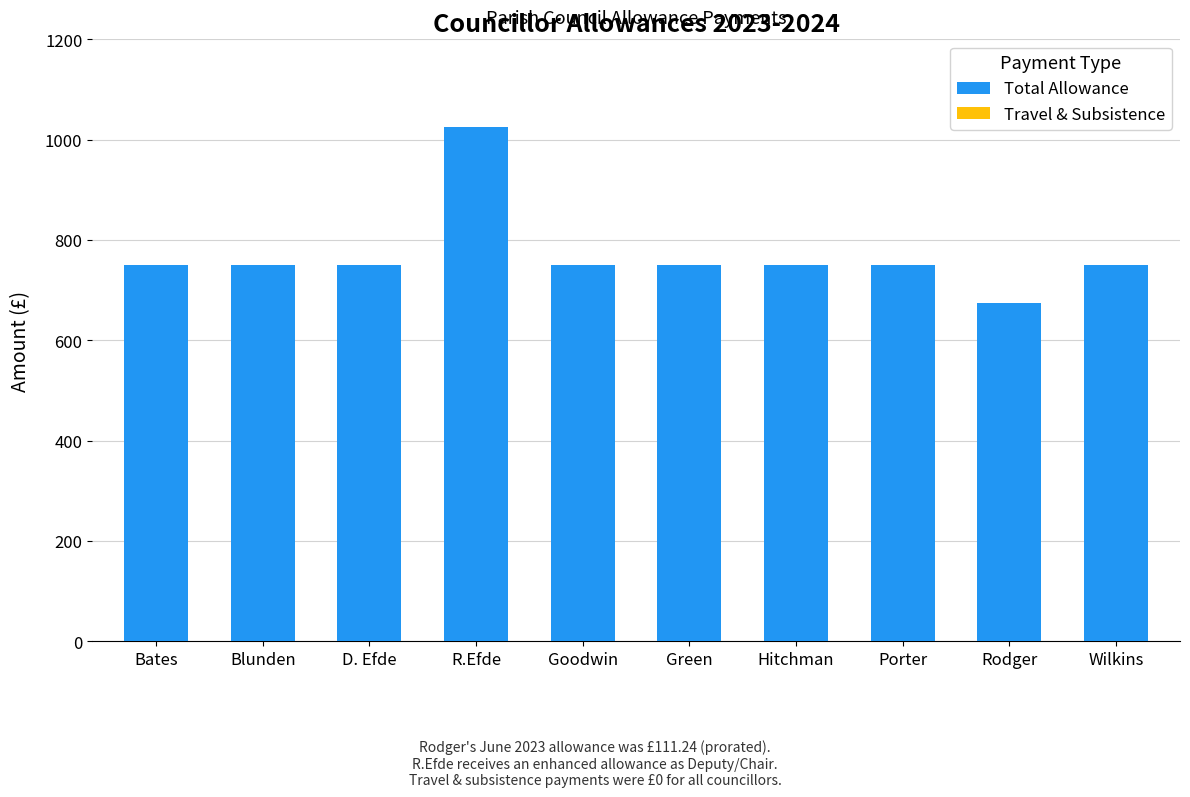

What value does the data have at Wilkins?

750.0